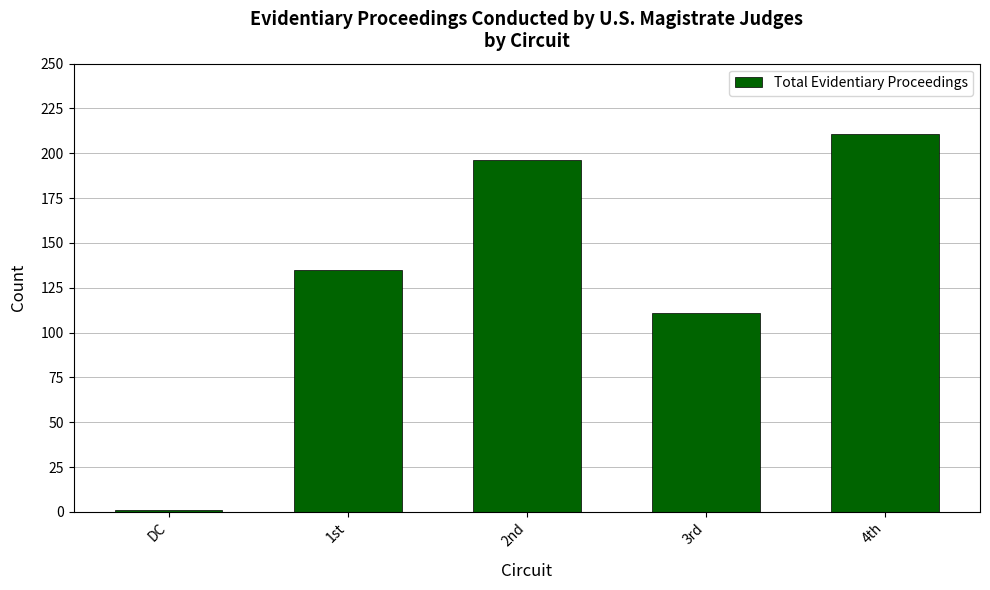

What is the greatest value displayed?

211